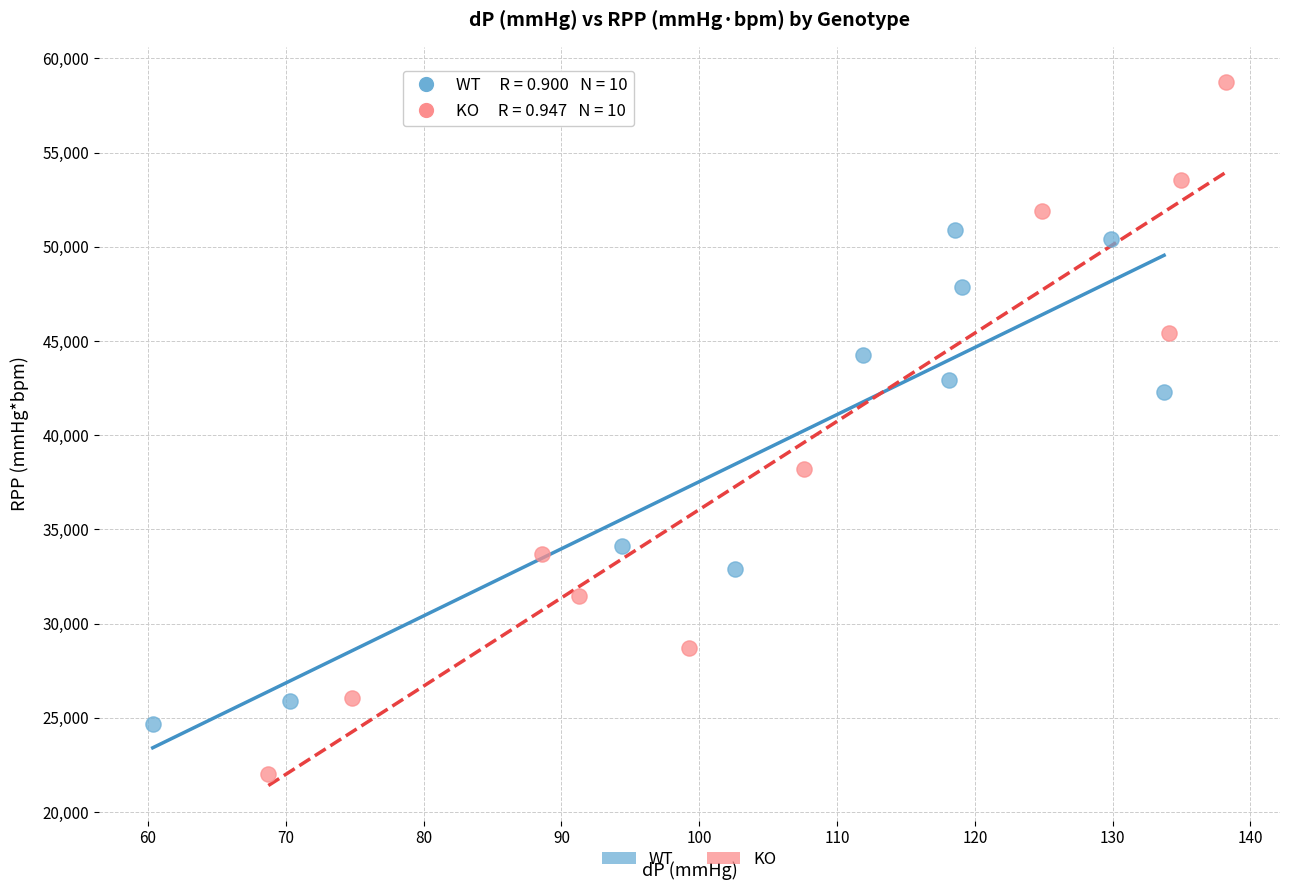

Which series reaches the minimum Y coordinate?

KO